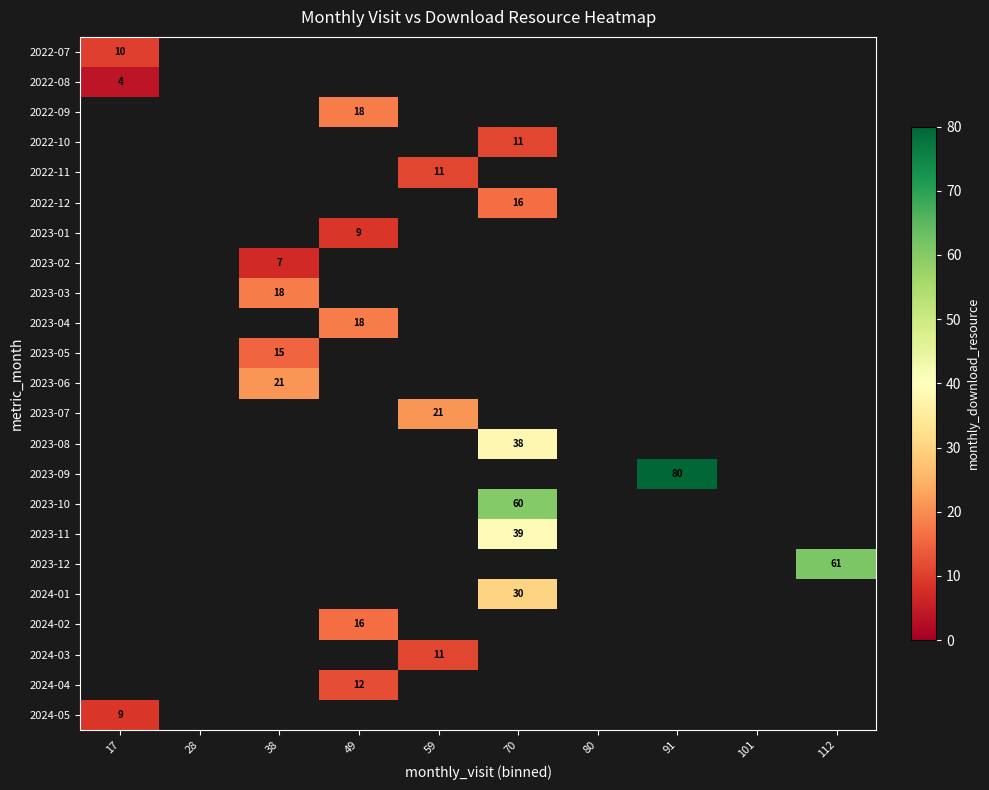

The 2022-08 series shows 2 at 17. True or false?

False